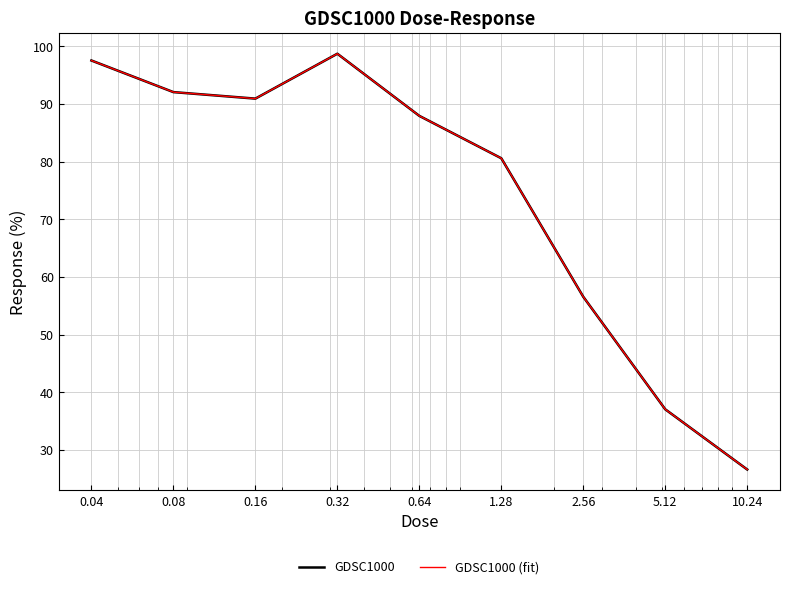

What is the difference between the maximum and minimum values in the GDSC1000 series?

72.1